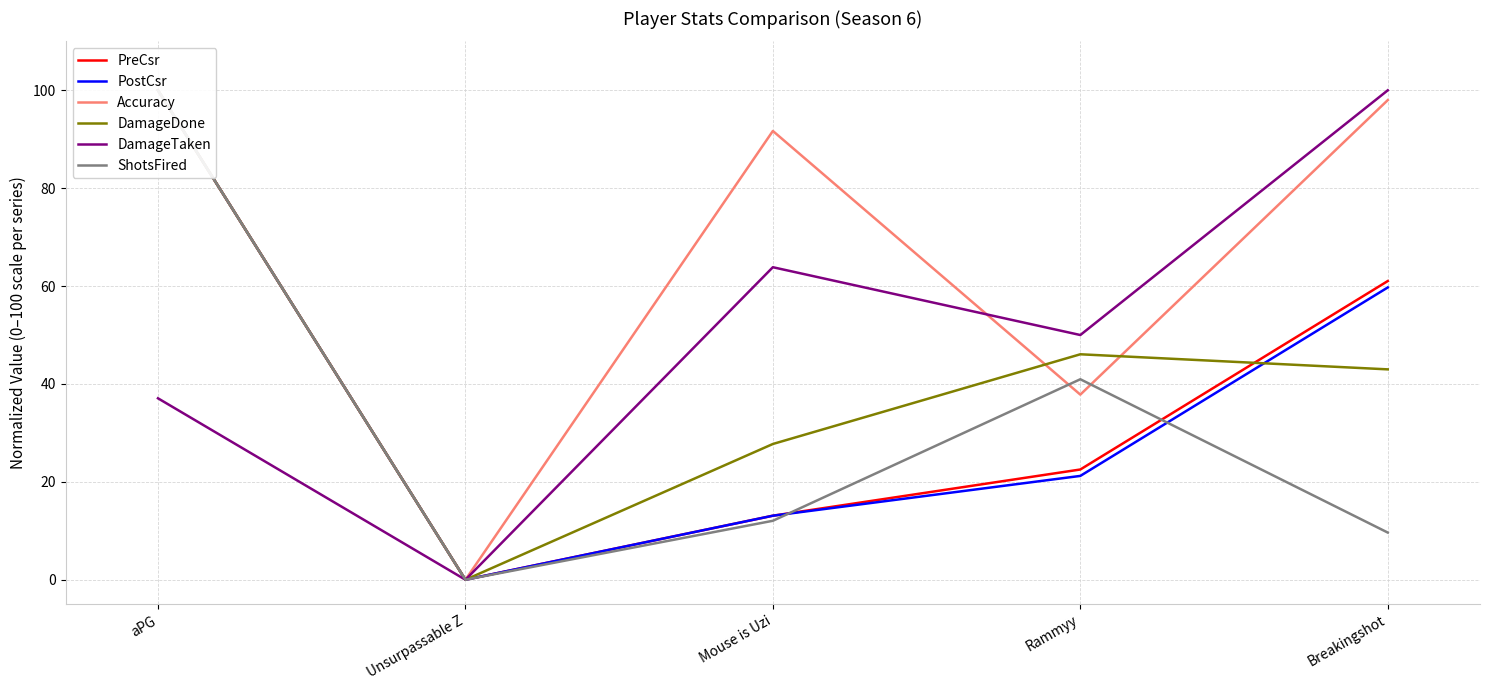

What is the difference between the PreCsr values at Rammyy and aPG?

77.5